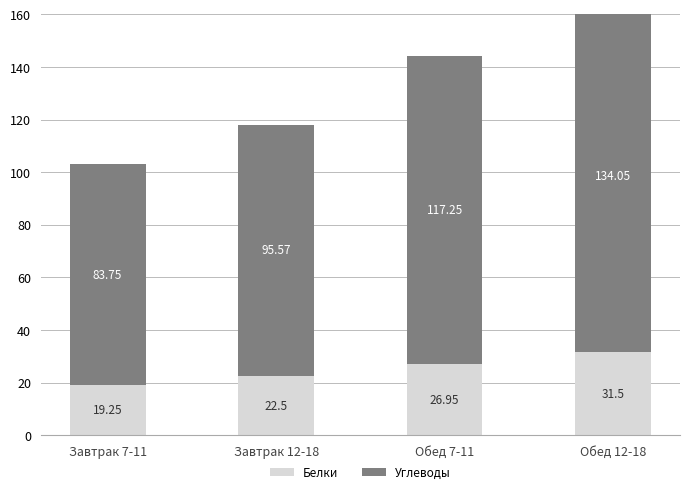

At Обед 12-18, list the series in order from smallest to largest.

Белки, Углеводы